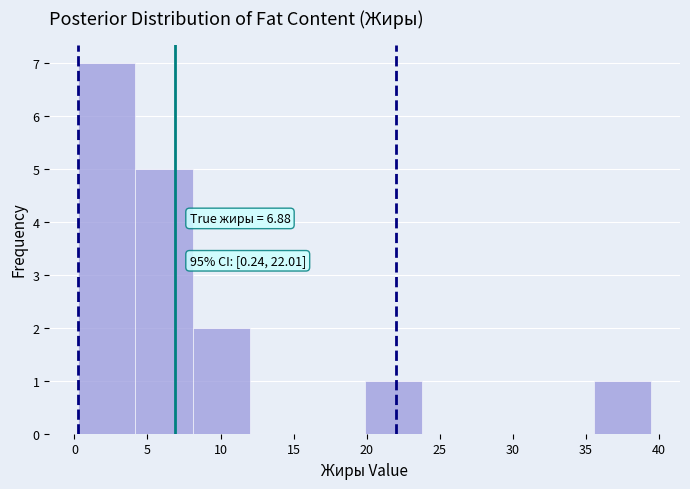

Which range on the x-axis has the tallest bar?

0.0 to 4.0